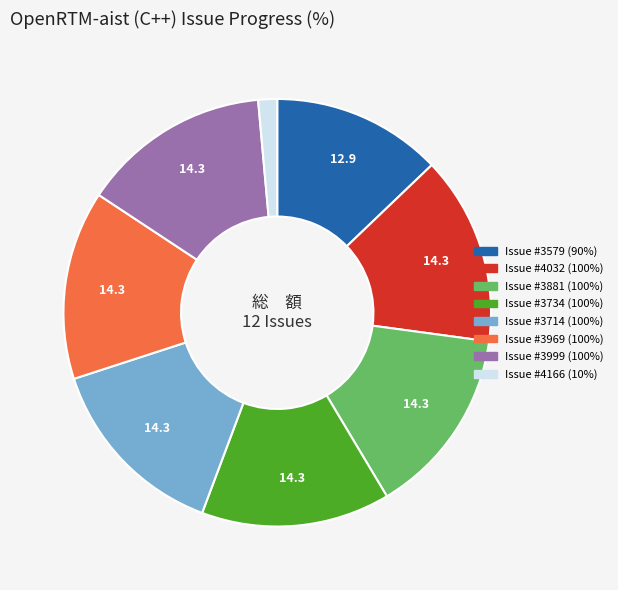

Is there a majority slice in this chart?

No